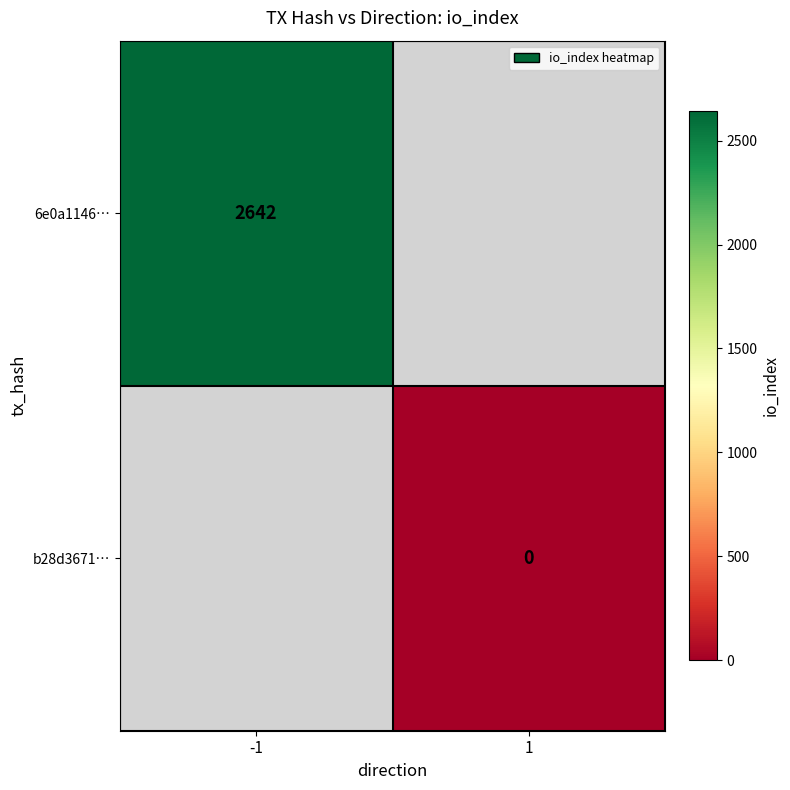

At how many categories does at least one series exceed 1165?

1